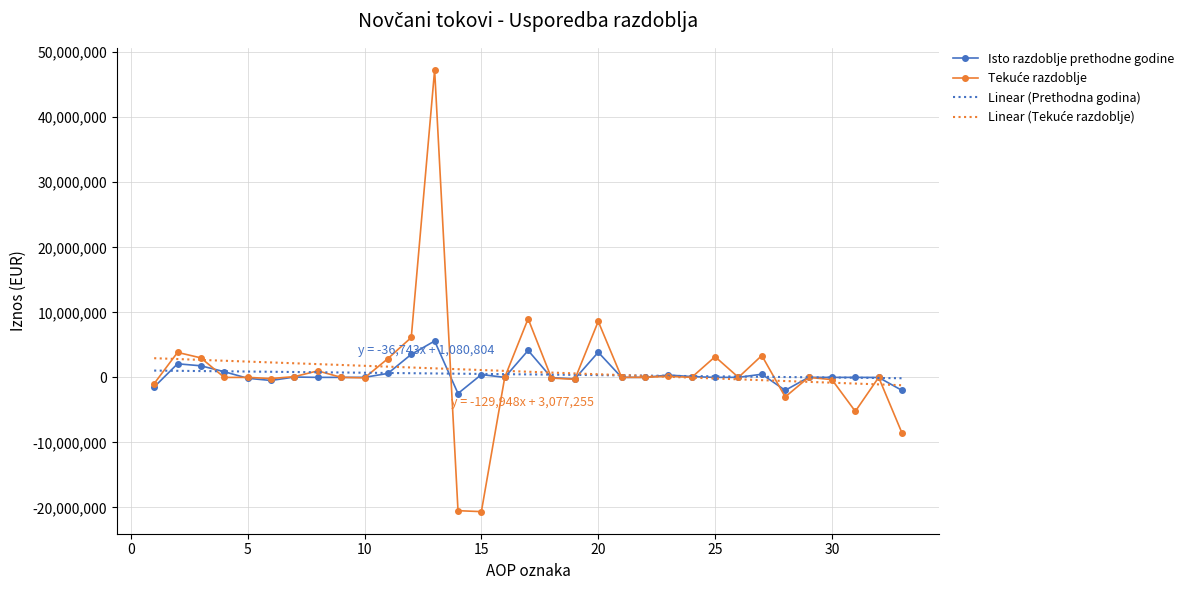

At which category does the chart reach its peak across all series?

13